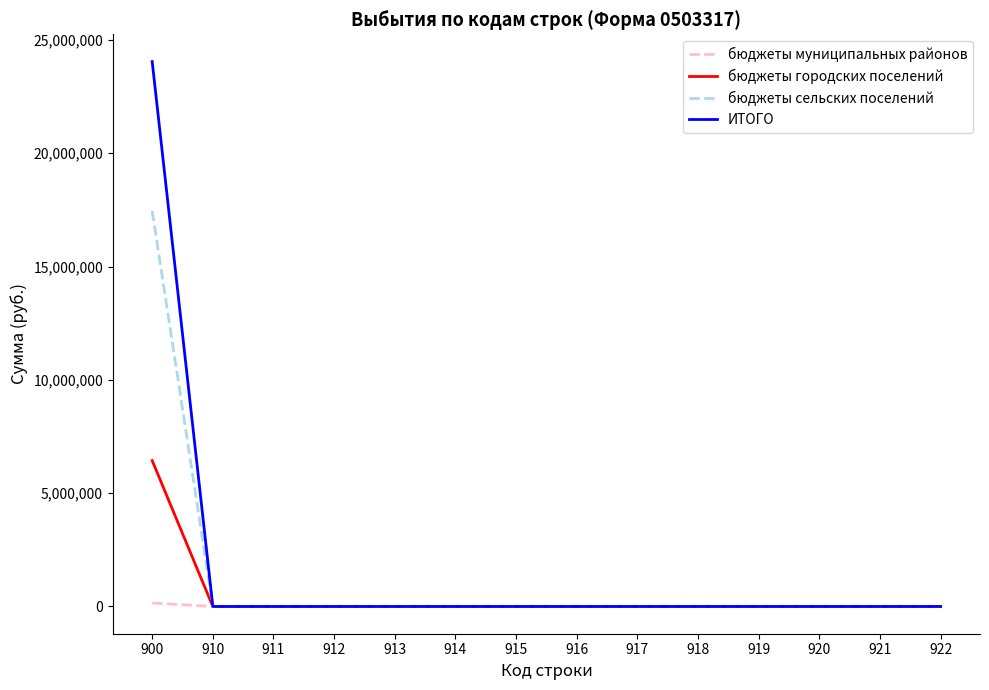

What is the difference between the бюджеты сельских поселений values at 900 and 915?

17454000